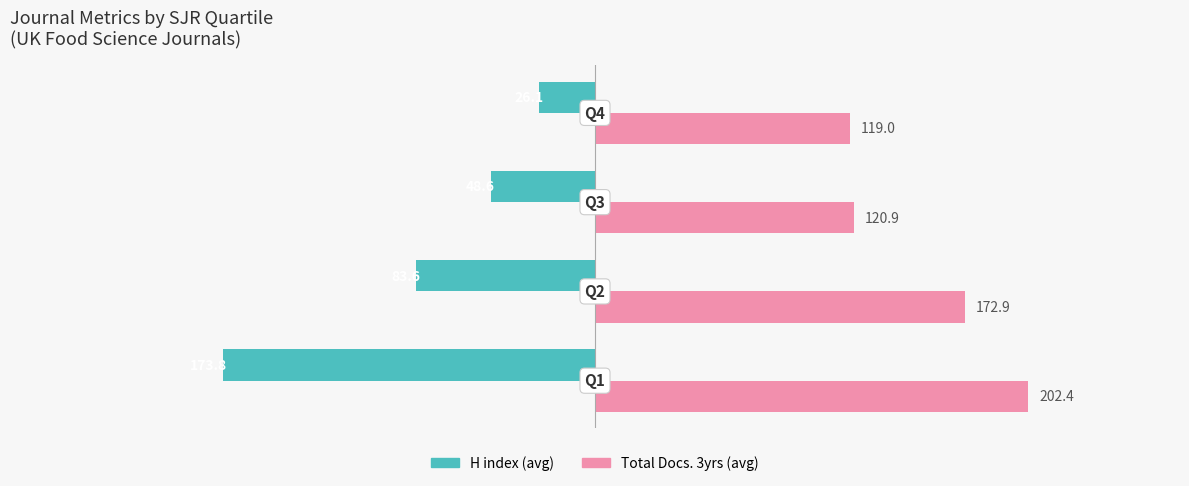

What is the maximum value shown in the chart?

202.4